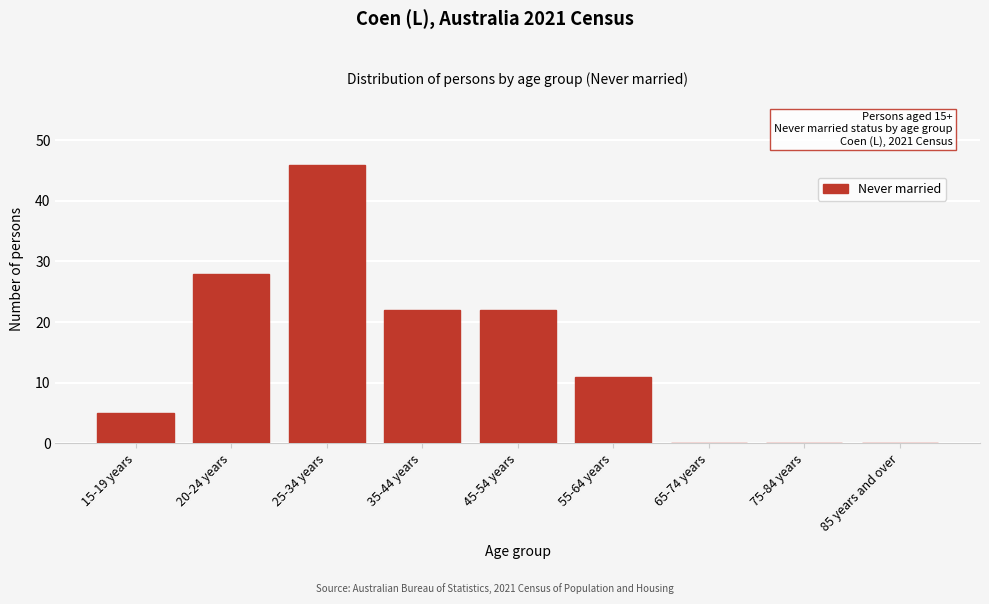

Reading left to right, what are all the values shown in this chart?

15-19 years=5	20-24 years=28	25-34 years=46	35-44 years=22	45-54 years=22	55-64 years=11	65-74 years=0	75-84 years=0	85 years and over=0